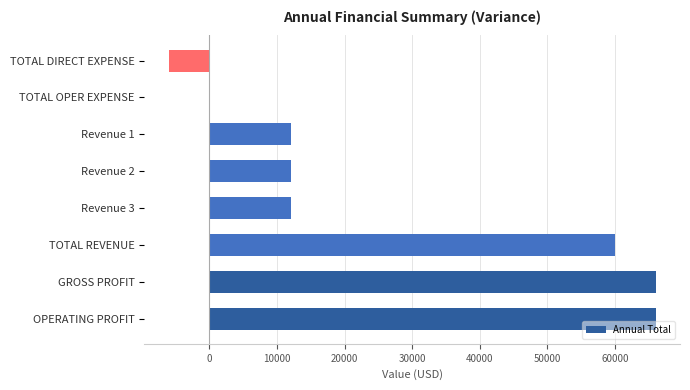

Reading bottom to top, what are all the values shown in this chart?

OPERATING PROFIT=66000	GROSS PROFIT=66000	TOTAL REVENUE=60000	Revenue 3=12000	Revenue 2=12000	Revenue 1=12000	TOTAL OPER EXPENSE=0	TOTAL DIRECT EXPENSE=-6000